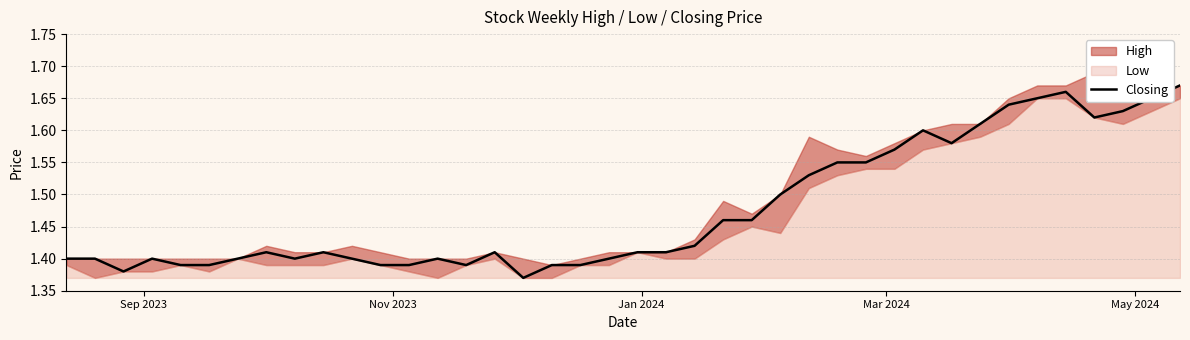

What is the value of the 30th point from the left?

1.6